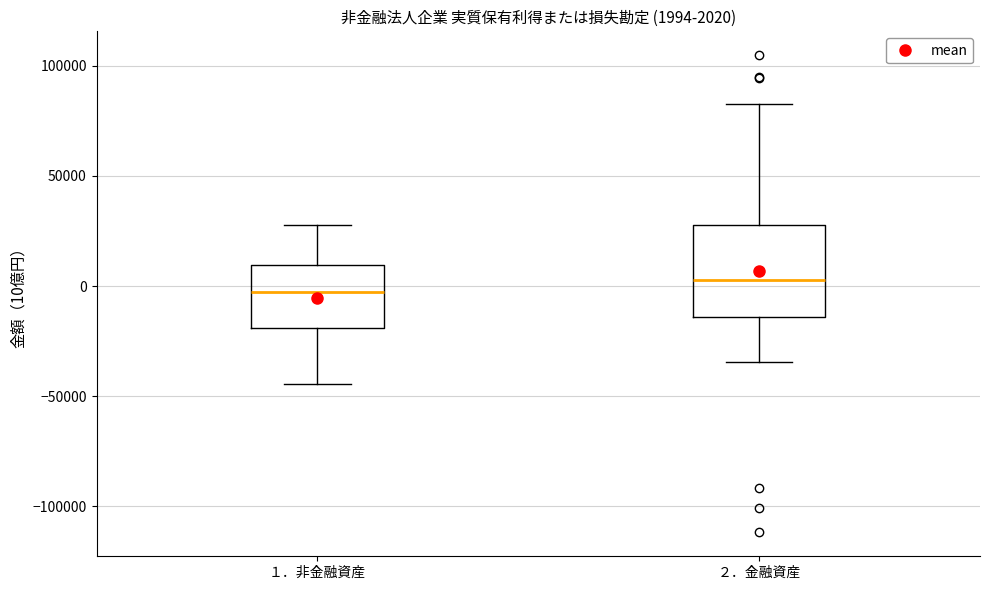

Comparing the boxes themselves (not the whiskers), which one is the tallest?

２．金融資産